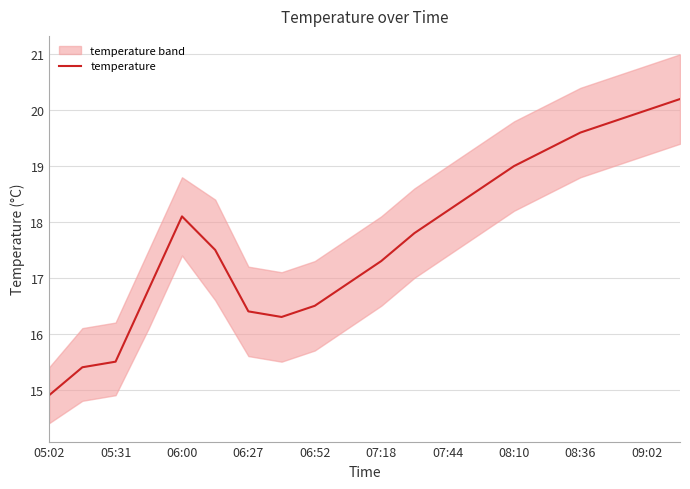

Where does the temperature series first go above 17?

06:00